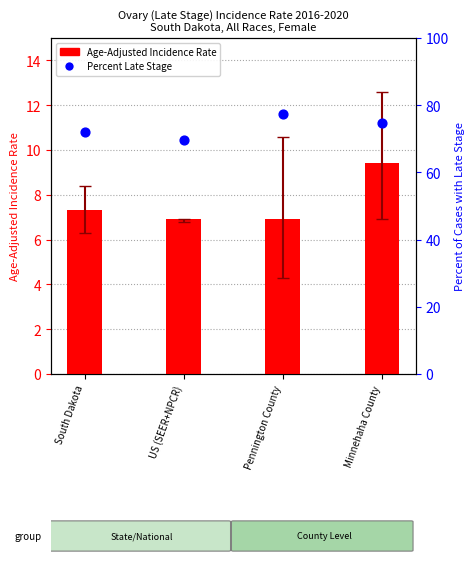

At how many categories does at least one series exceed 57?

4